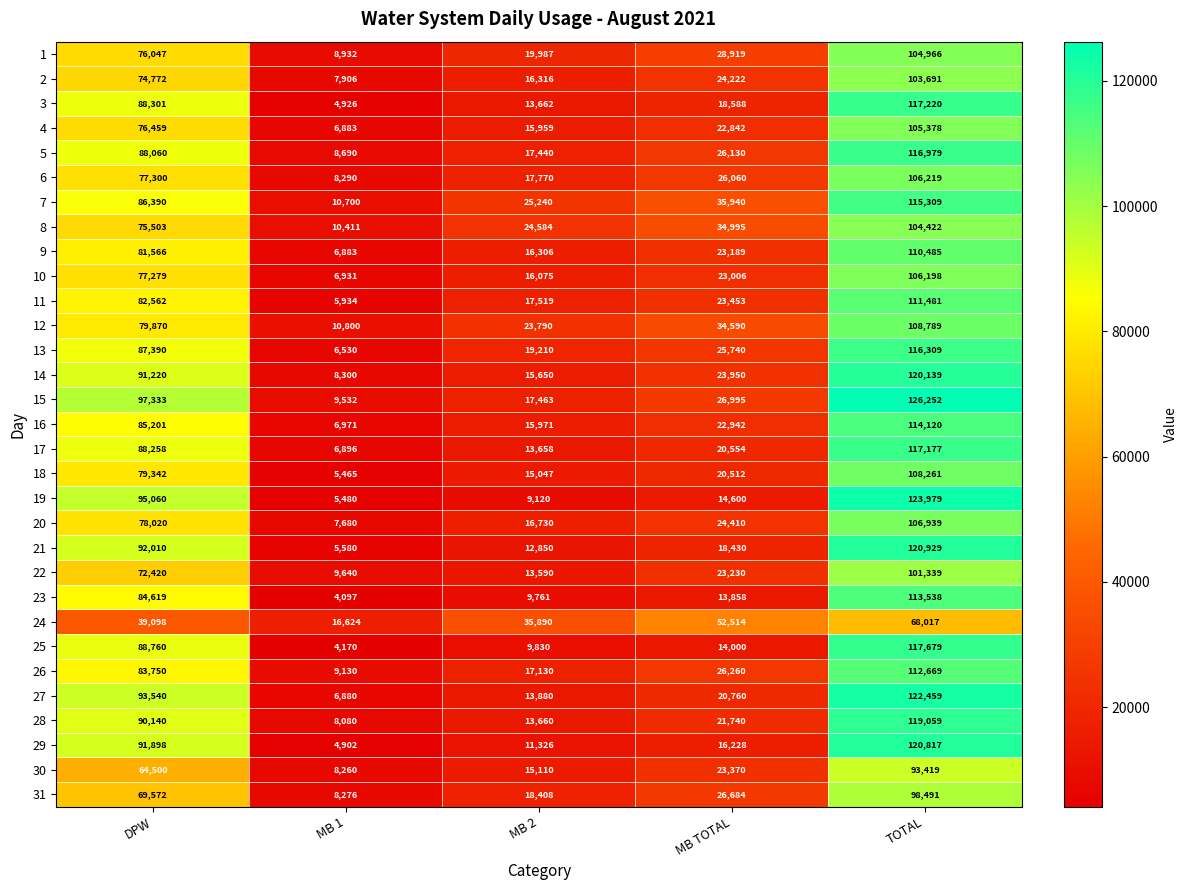

List the series in order of their peak value, lowest first.

24, 30, 31, 22, 2, 8, 1, 4, 10, 6, 20, 18, 12, 9, 11, 26, 23, 16, 7, 13, 5, 17, 3, 25, 28, 14, 29, 21, 27, 19, 15